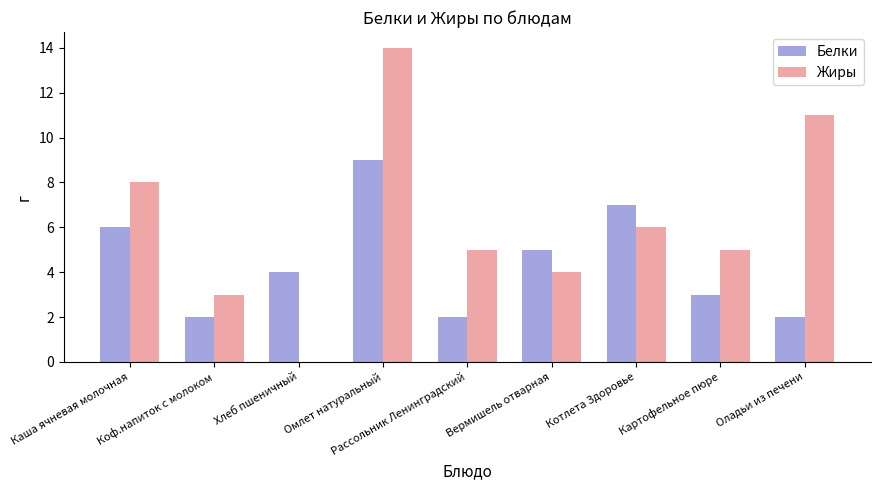

The value of Жиры at Вермишель отварная is 4. True or false?

True